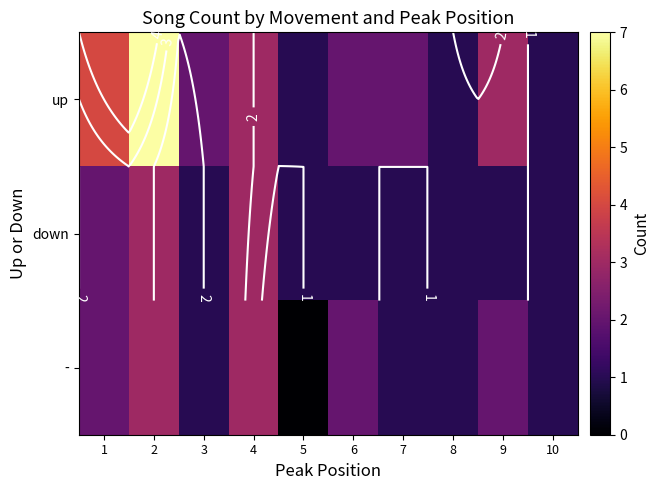

At which label does down reach its peak?

2